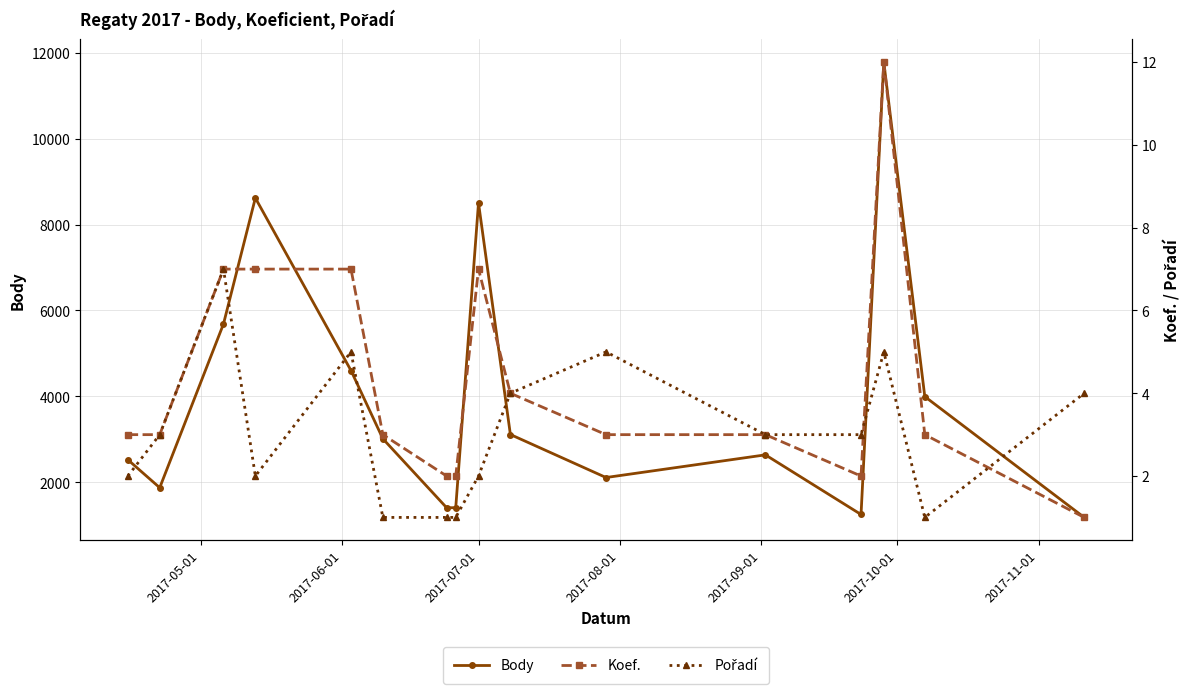

True or false: Body has more than 1 interior local peaks.

True